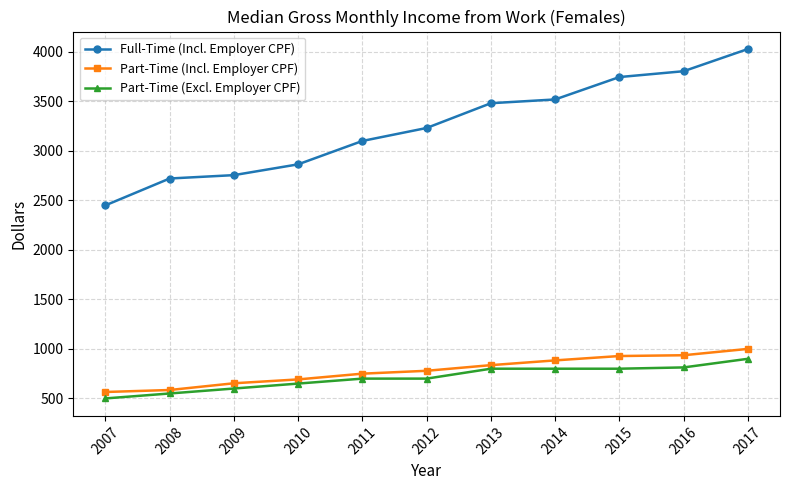

Which series has the widest spread of values?

Full-Time (Incl. Employer CPF)